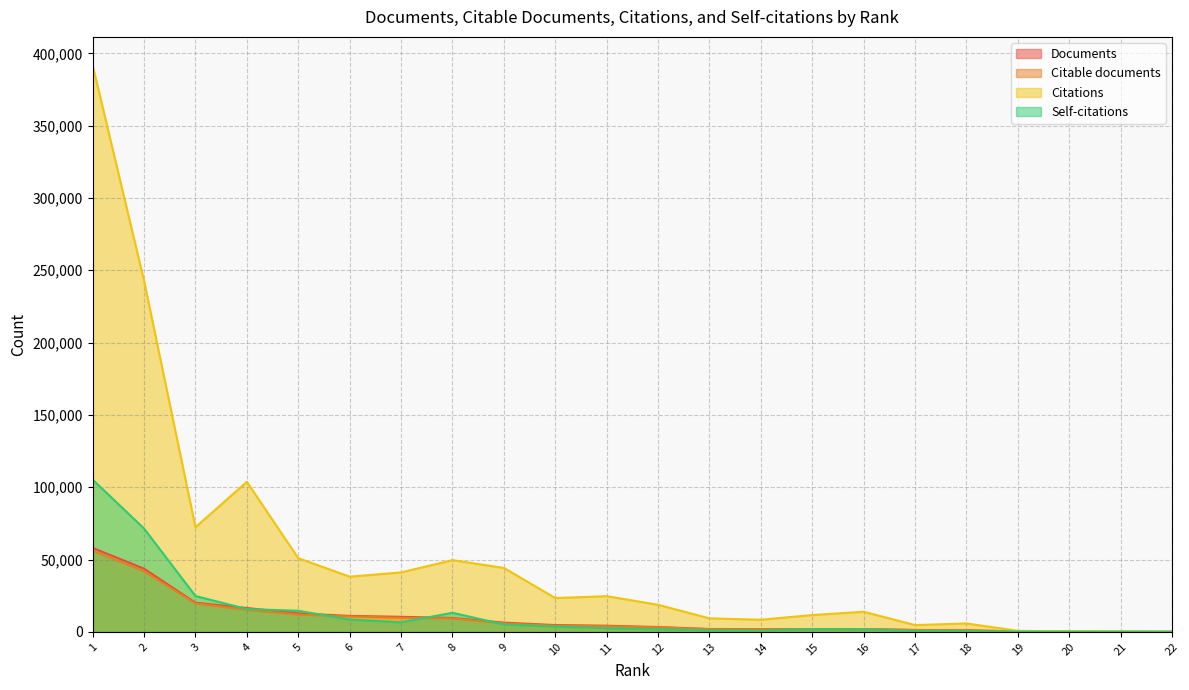

What is the sum of the Citations values at 16 and 8?

63433